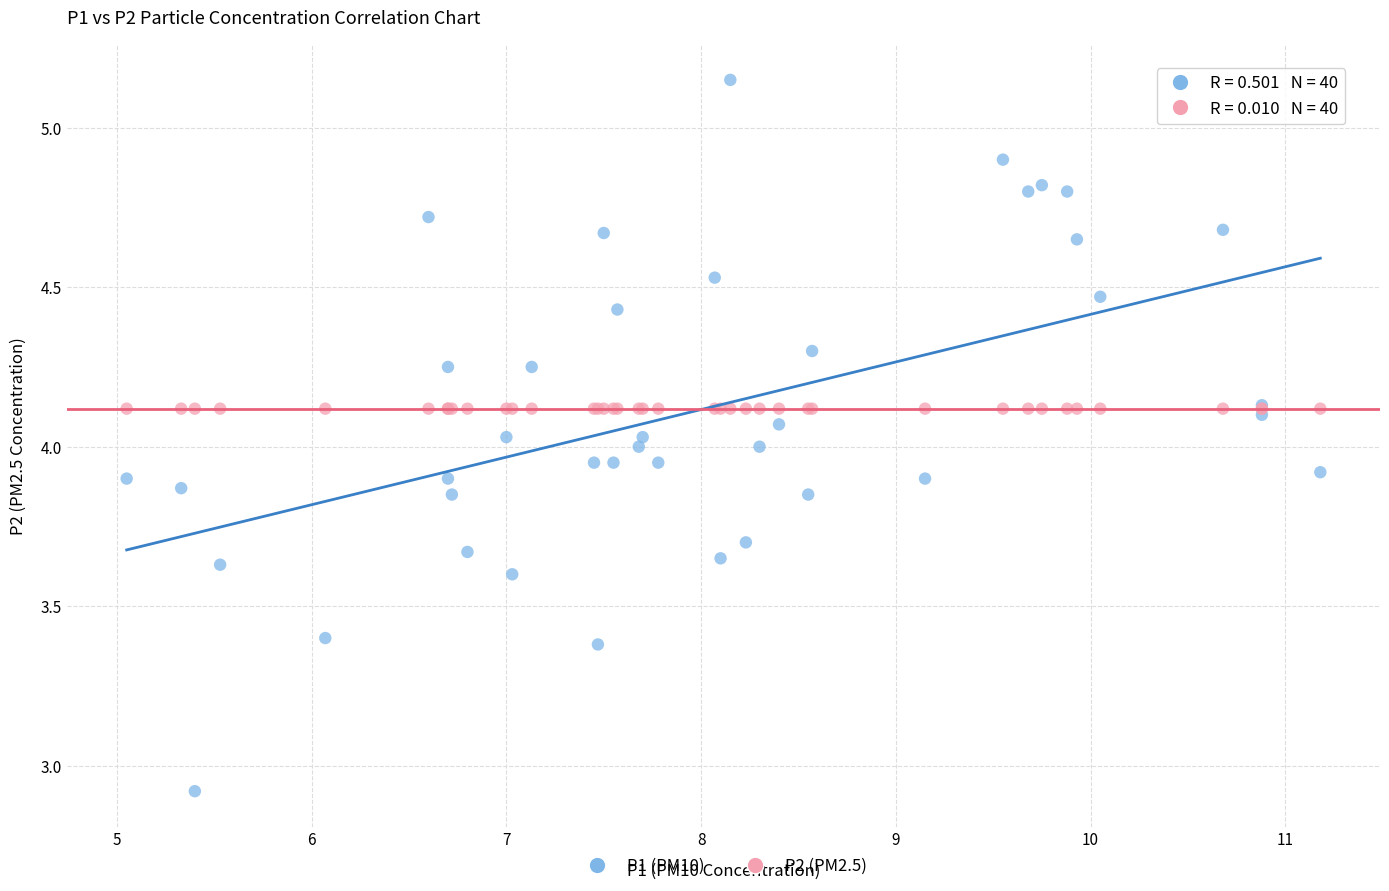

Which series reaches the minimum Y coordinate?

P1 (PM10)